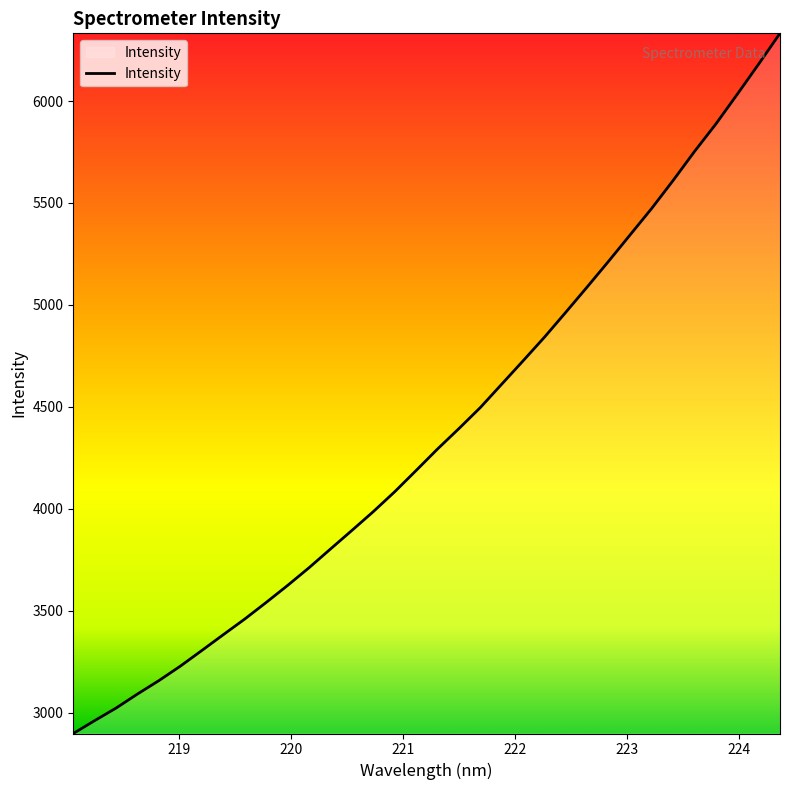

What is the difference between the maximum and minimum values?

3433.7